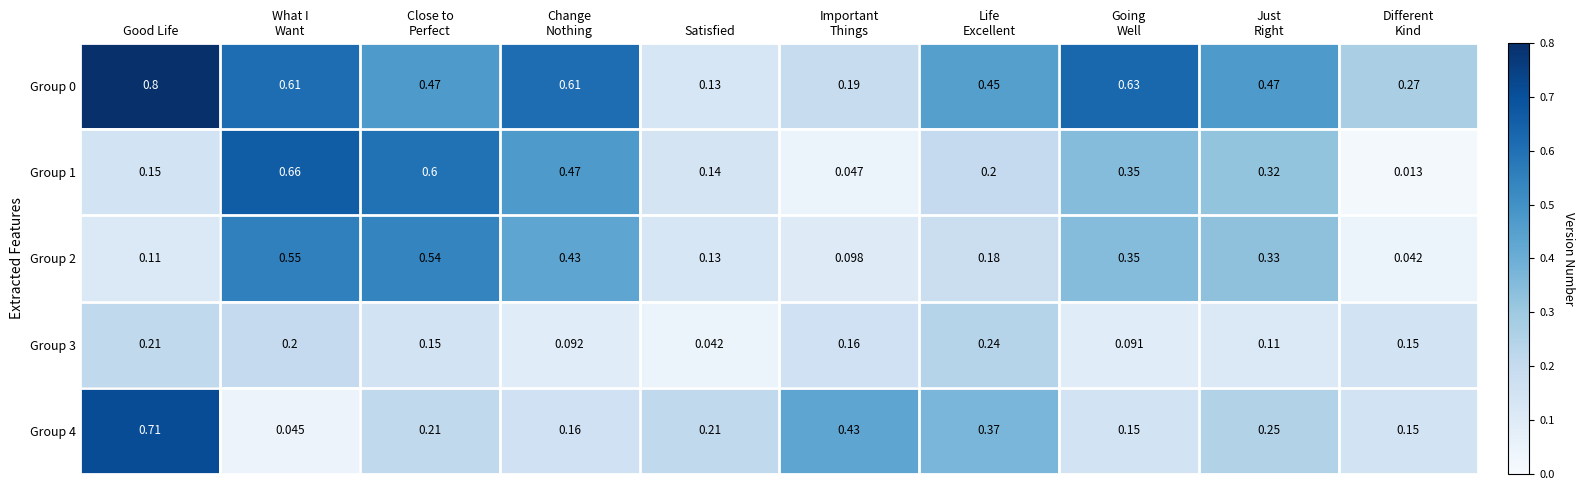

Which label corresponds to the largest value in the chart?

Good Life